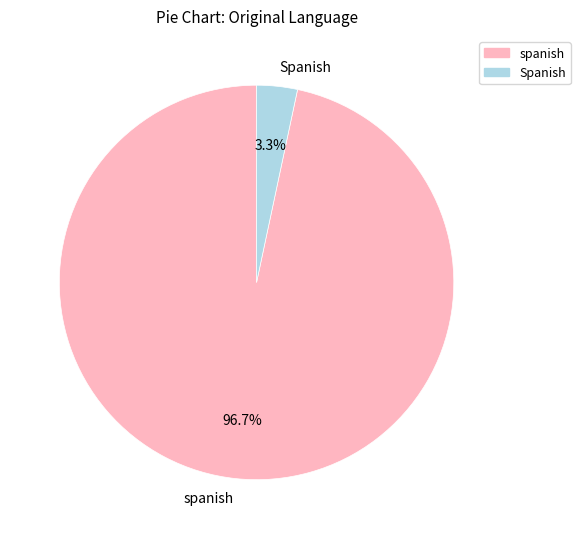

Rank the categories by value from lowest to highest.

Spanish, spanish